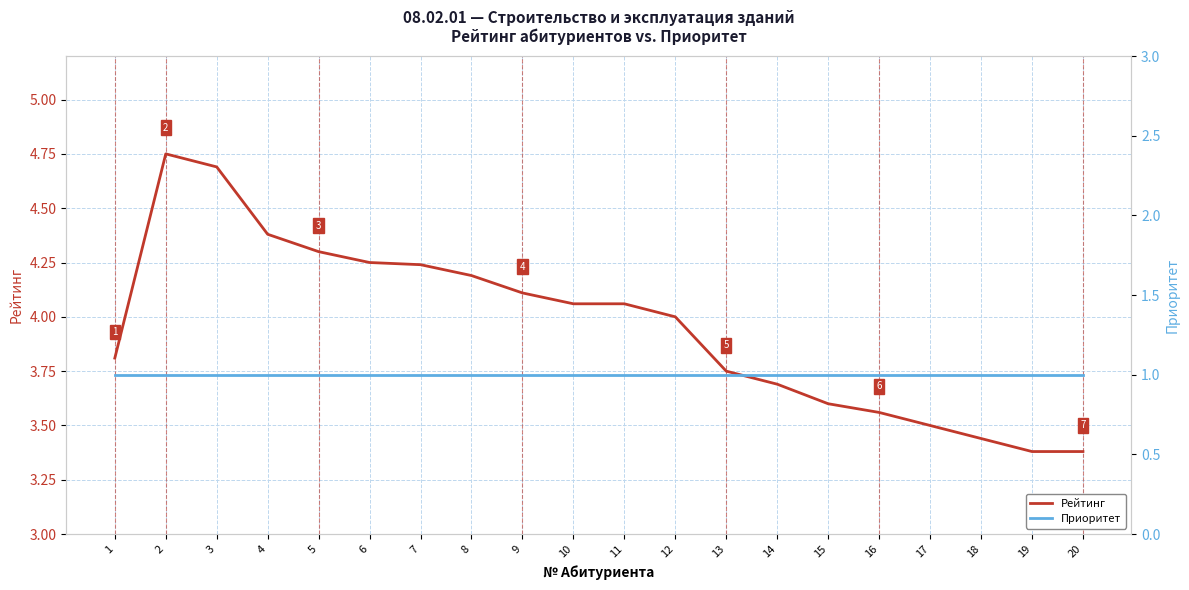

How many data points in Рейтинг are less than 4?

9